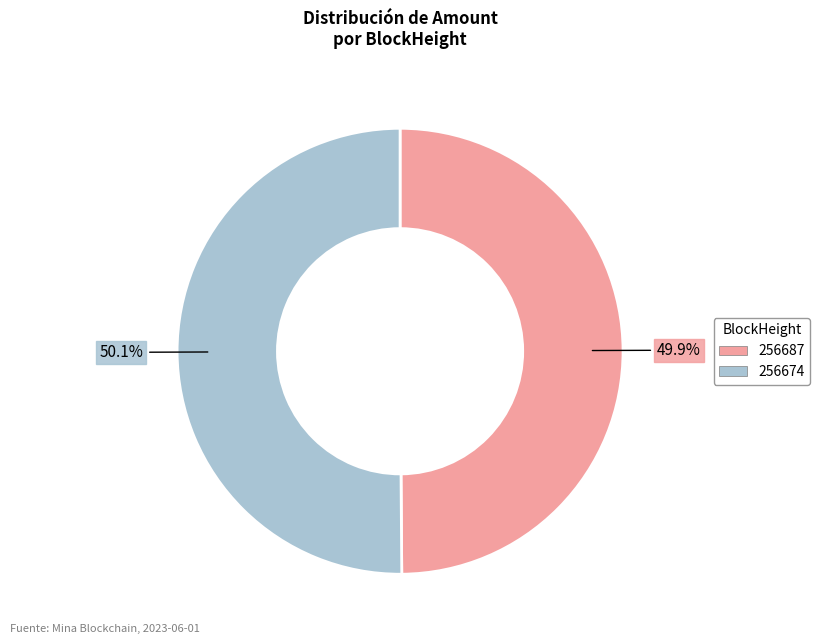

Is the sum of 256687 and 256674 greater than half?

Yes